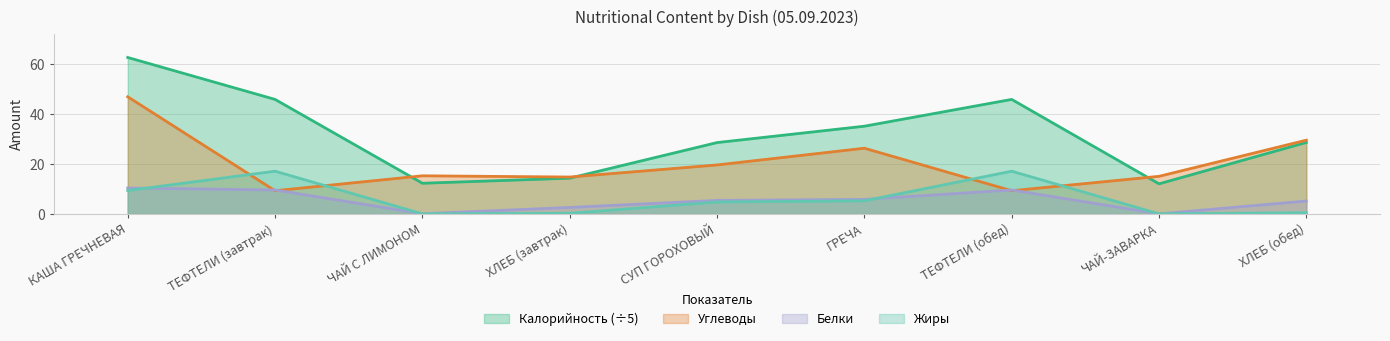

How many times do Калорийность and Углеводы cross each other?

3